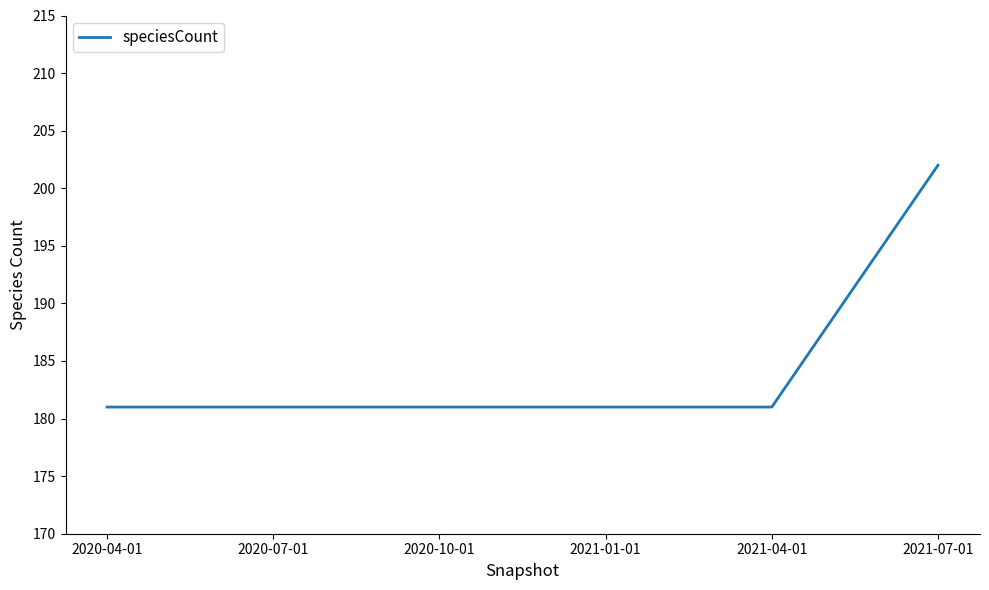

What position from the right is 2021-07-01?

1